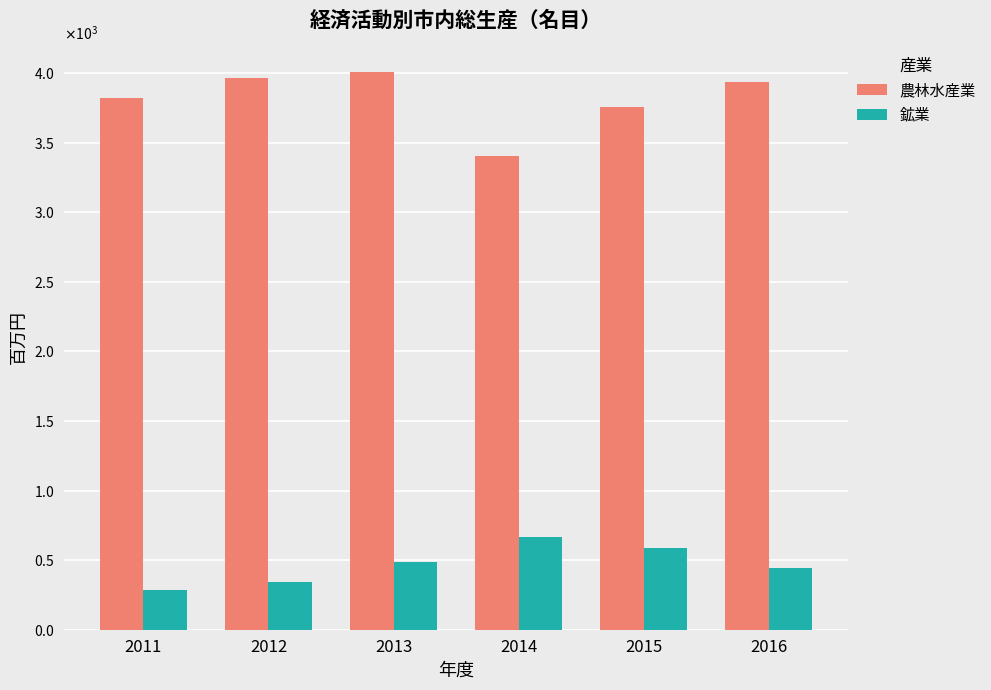

What is the difference between the highest and lowest values at 2011?

3535